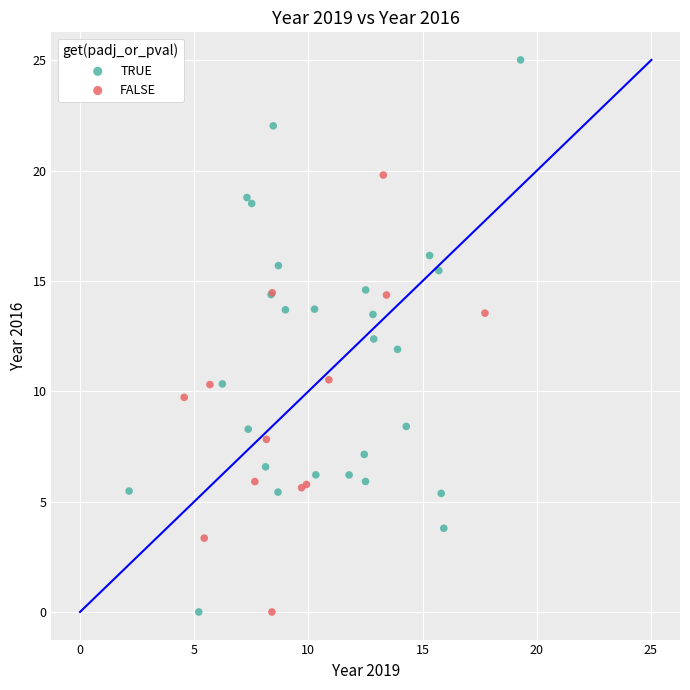

Which series has the widest spread of Y values?

TRUE